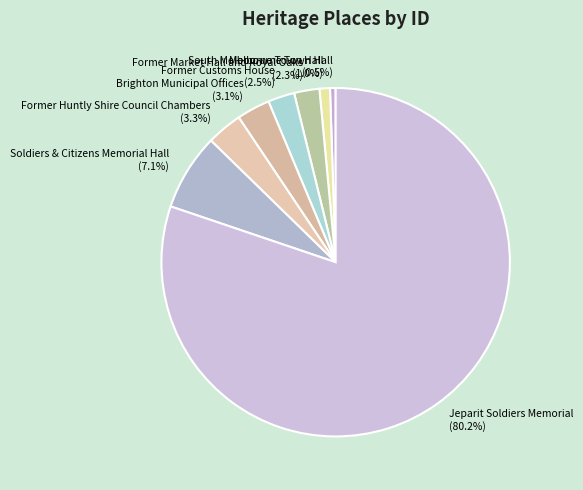

Does Jeparit Soldiers Memorial (80.2%) represent more than half of the total?

Yes